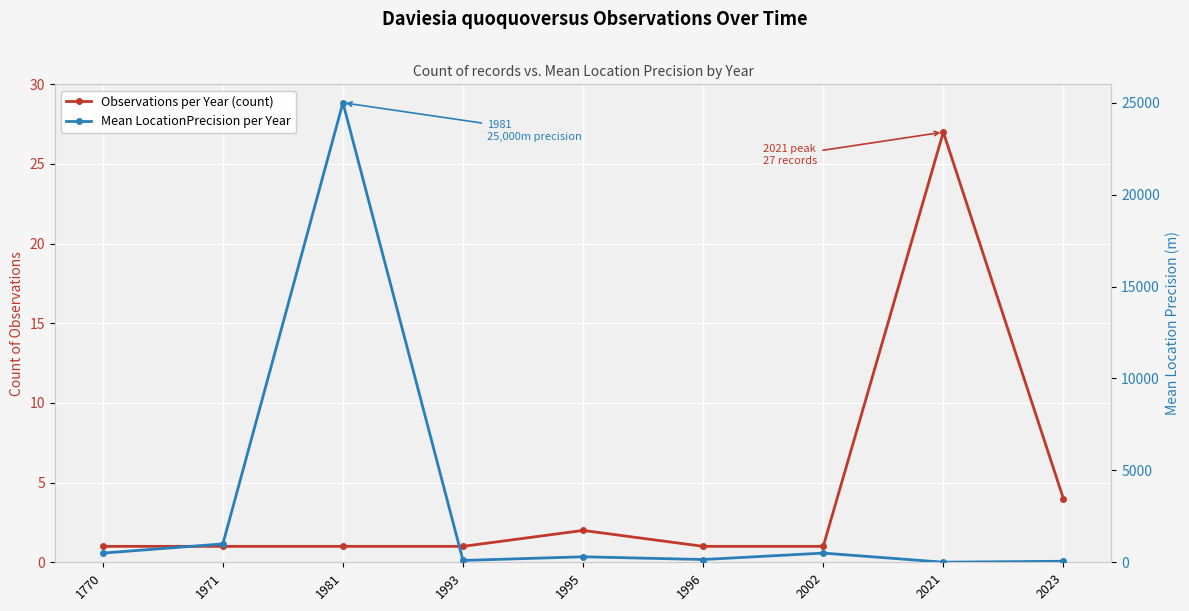

Rank the series at 1971 from highest to lowest value.

Mean LocationPrecision per Year, Observations per Year (count)